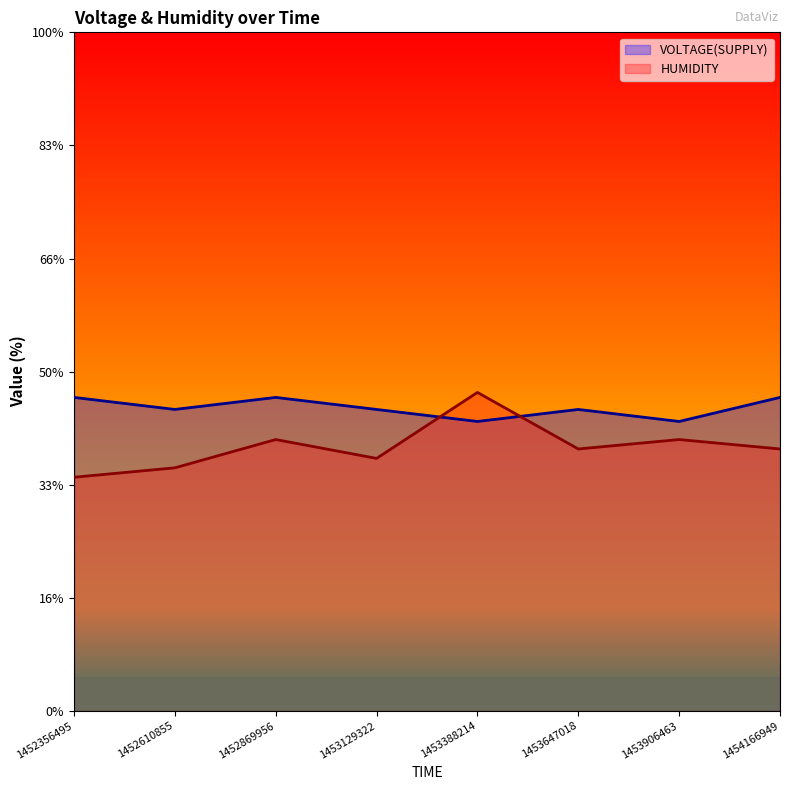

Where does the HUMIDITY series first go above 11?

1452869956